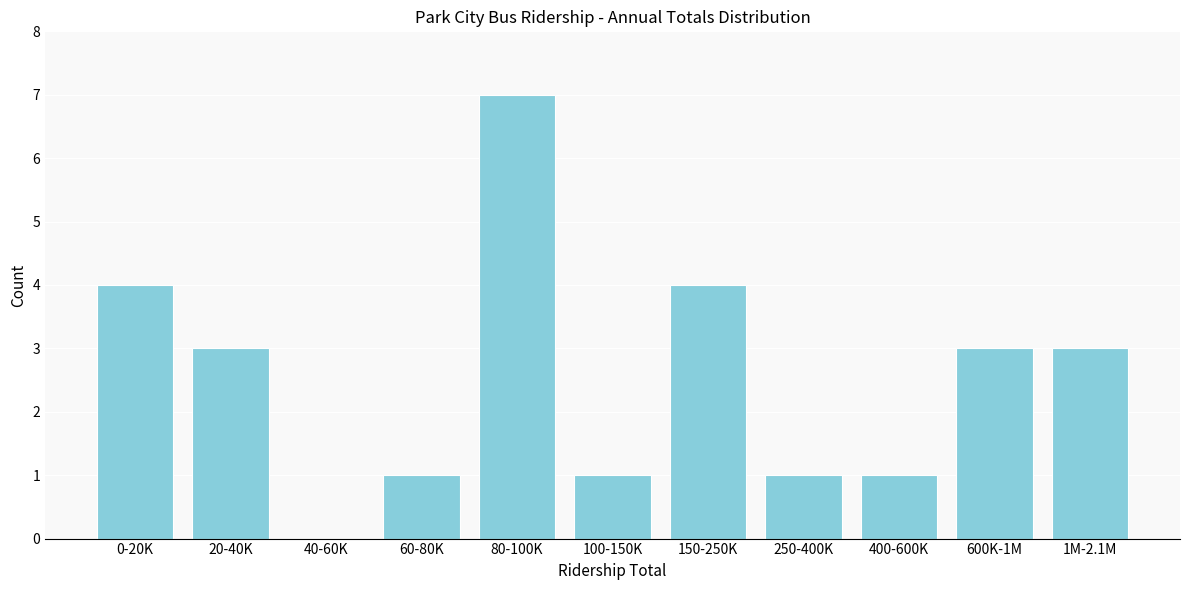

Reading right to left, extract all data points from this chart.

1M-2.1M=3	600K-1M=3	400-600K=1	250-400K=1	150-250K=4	100-150K=1	80-100K=7	60-80K=1	40-60K=0	20-40K=3	0-20K=4